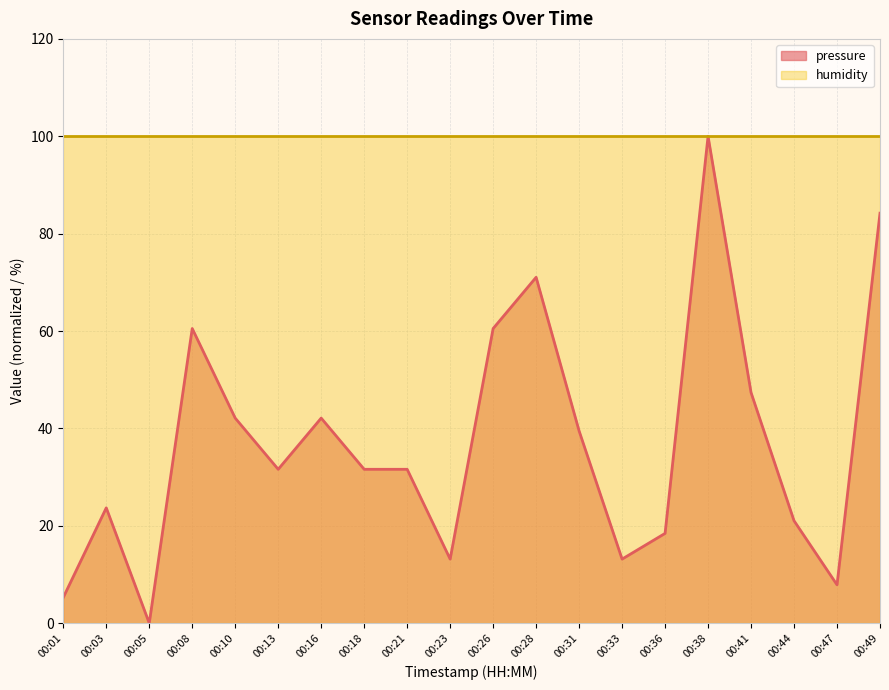

The chart shows a value of 40.7 at 00:49. True or false?

False